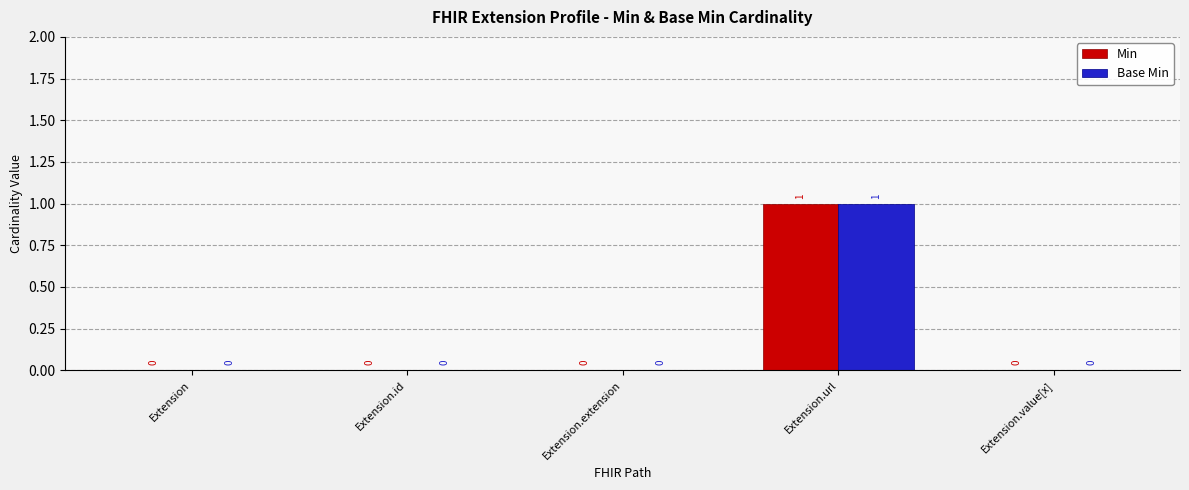

What is the maximum value for Base Min?

1